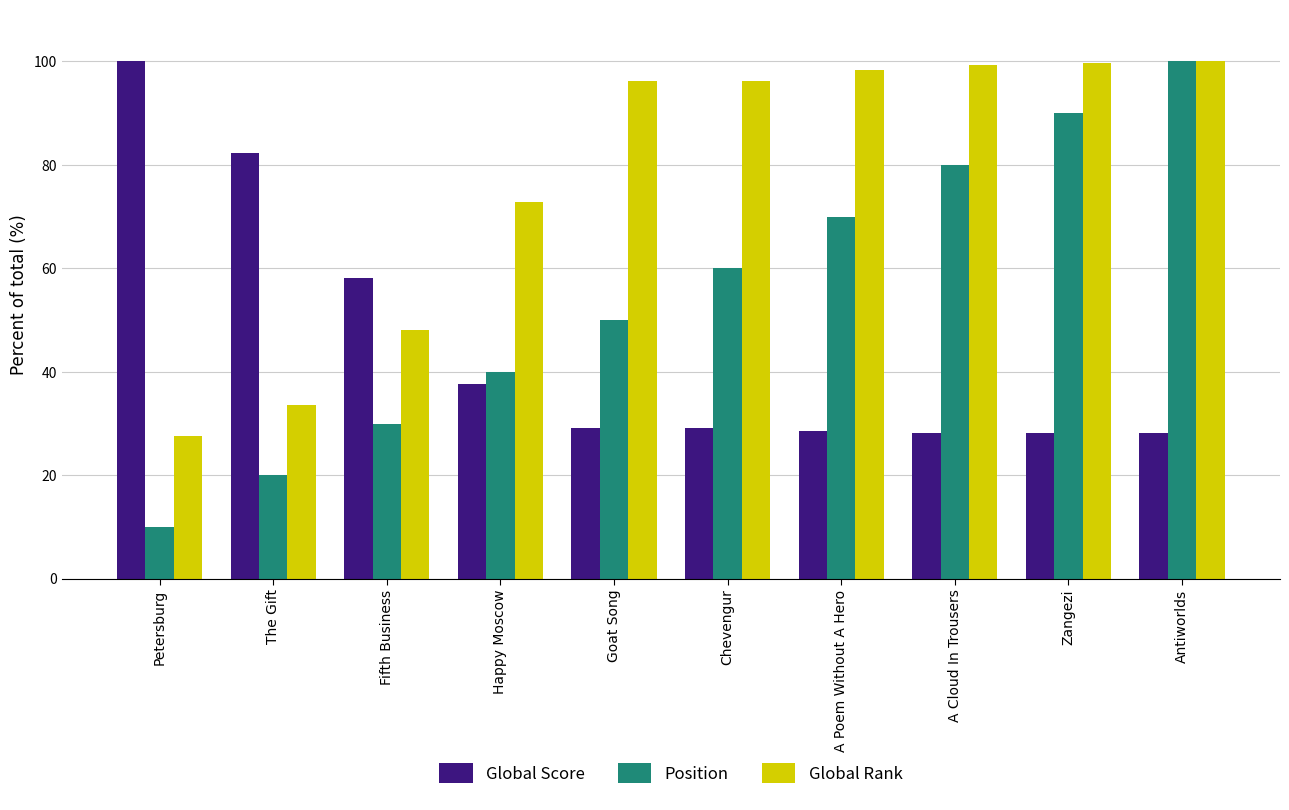

What are all the series names shown in the legend?

Global Score, Position, Global Rank